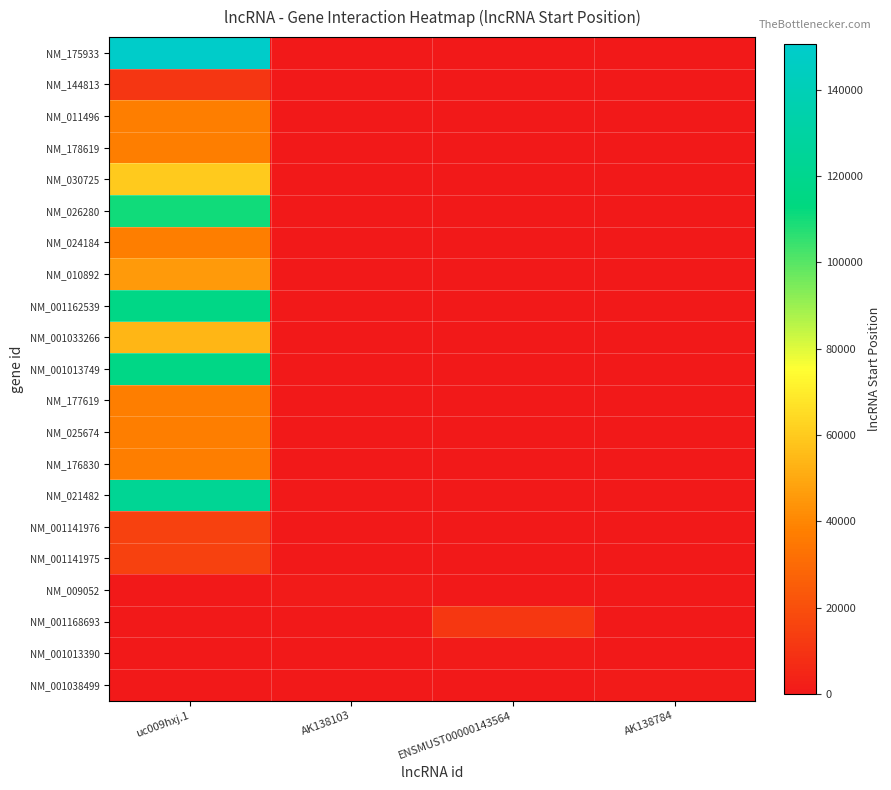

Rank the series by their maximum value, from highest to lowest.

NM_175933, NM_021482, NM_001162539, NM_001013749, NM_026280, NM_030725, NM_001033266, NM_010892, NM_176830, NM_011496, NM_178619, NM_024184, NM_177619, NM_025674, NM_001141976, NM_001141975, NM_001168693, NM_144813, NM_001038499, NM_009052, NM_001013390